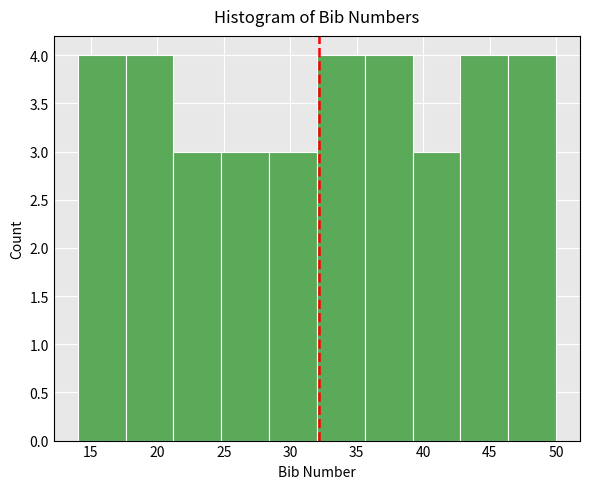

Reading left to right, list every bar in this chart as the range it spans on the x-axis followed by its height. Neither the bar edges nor the heights are printed on the chart, so give them approximately, as read against the axes.

14.0 to 17.6: 4
17.6 to 21.2: 4
21.2 to 24.8: 3
24.8 to 28.4: 3
28.4 to 32.0: 3
32.0 to 35.6: 4
35.6 to 39.2: 4
39.2 to 42.8: 3
42.8 to 46.4: 4
46.4 to 50.0: 4